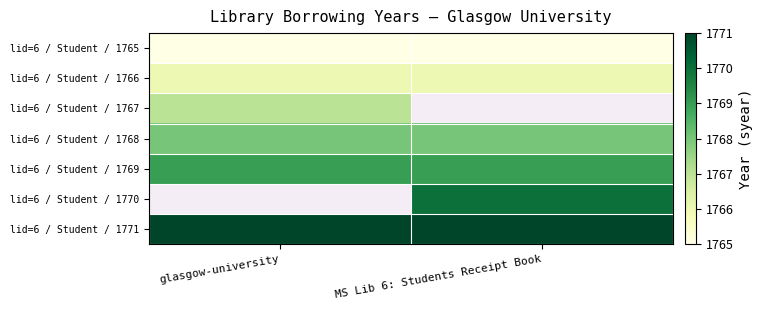

How many data points does each series have?

2